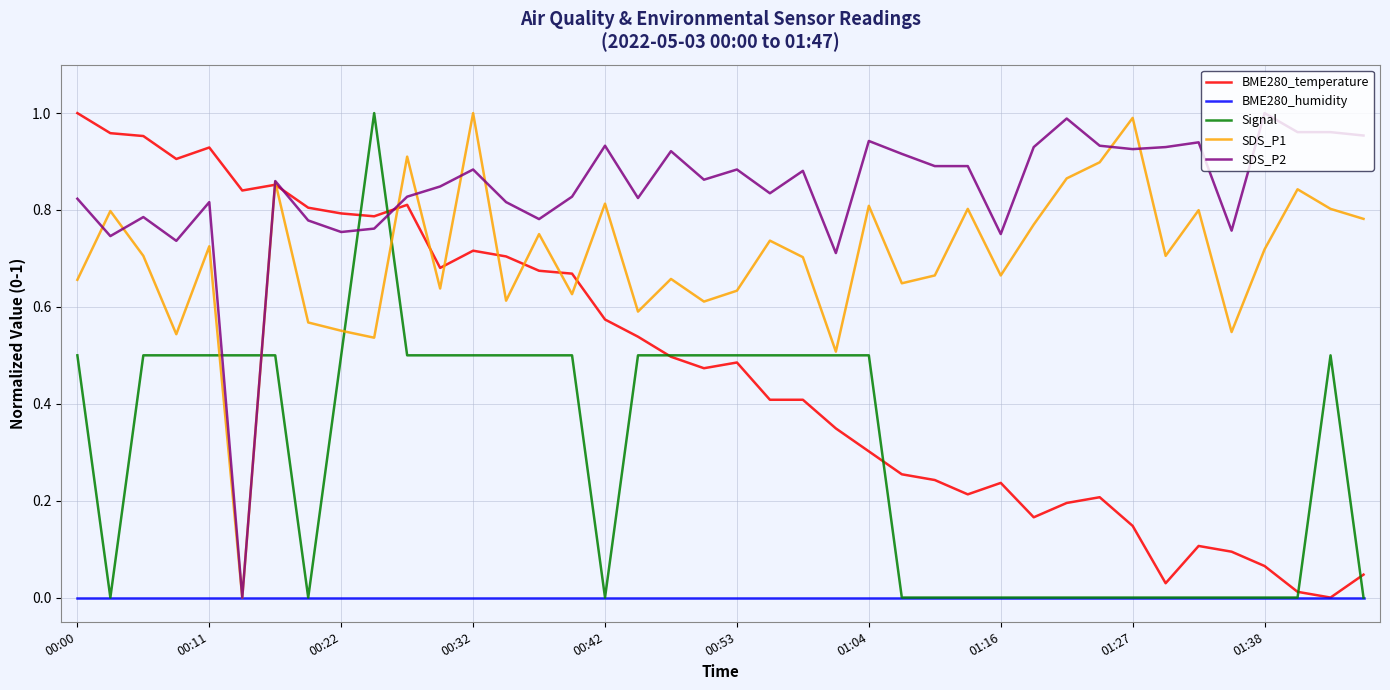

List the series in order of their overall mean, lowest first.

BME280_humidity, Signal, BME280_temperature, SDS_P1, SDS_P2